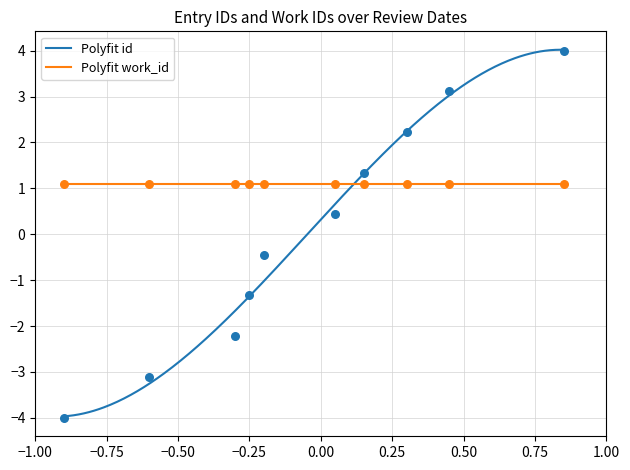

What is the change in value from 2003-10-23 to 2006-03-07?

+0.9